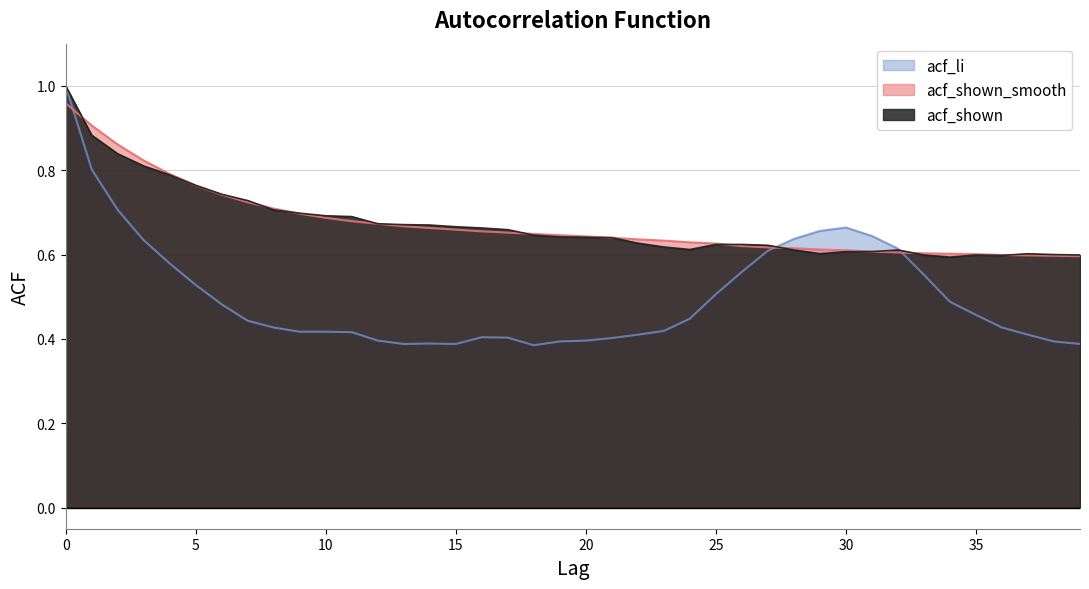

Count the number of categories in the chart.

40